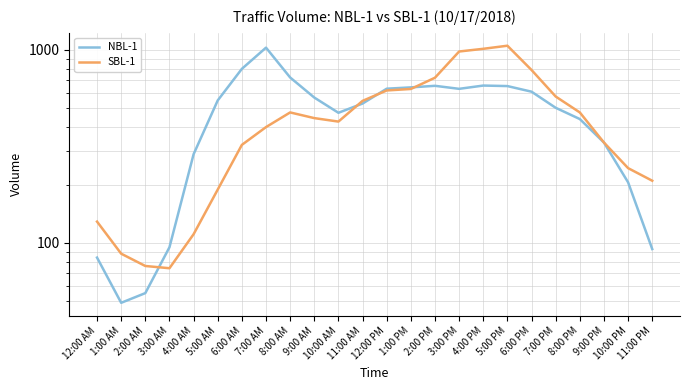

What is the approximate value of SBL-1 at 6:00 PM, to the nearest 50?

800